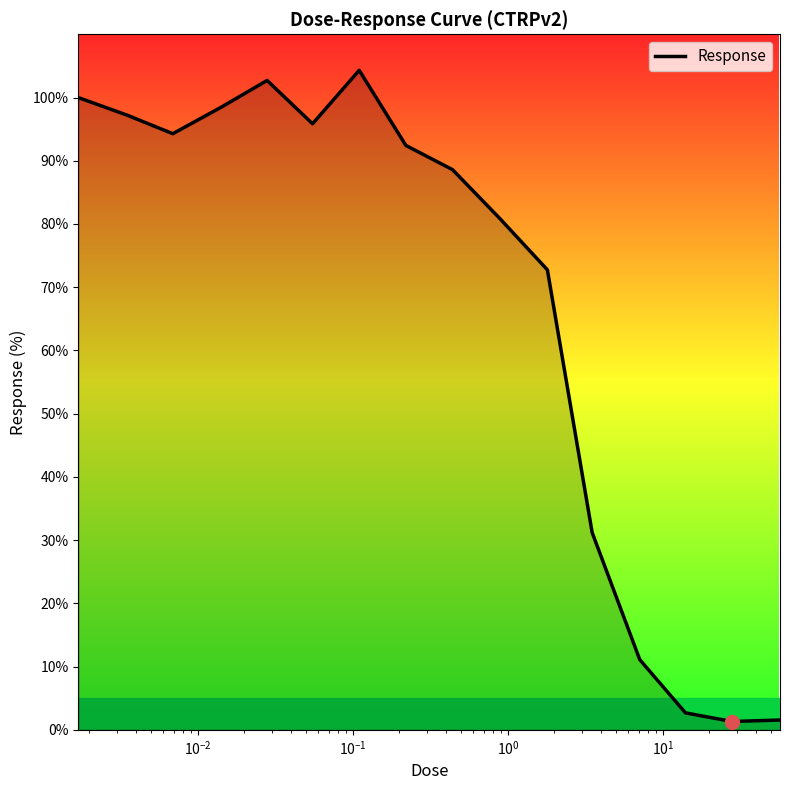

True or false: the data has more than 0 interior local peaks.

True